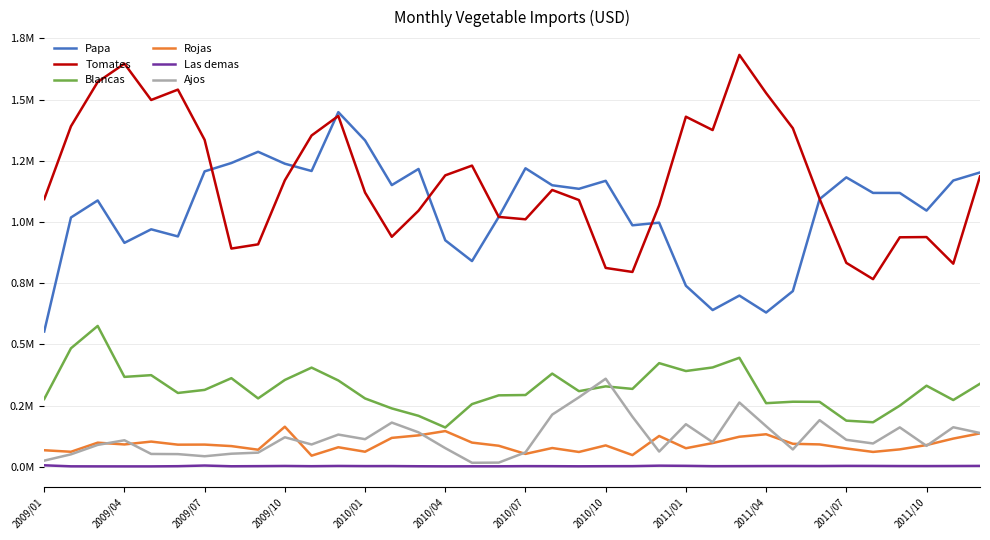

List the series in order of their peak value, highest first.

Tomates, Papa, Blancas, Ajos, Rojas, Las demas